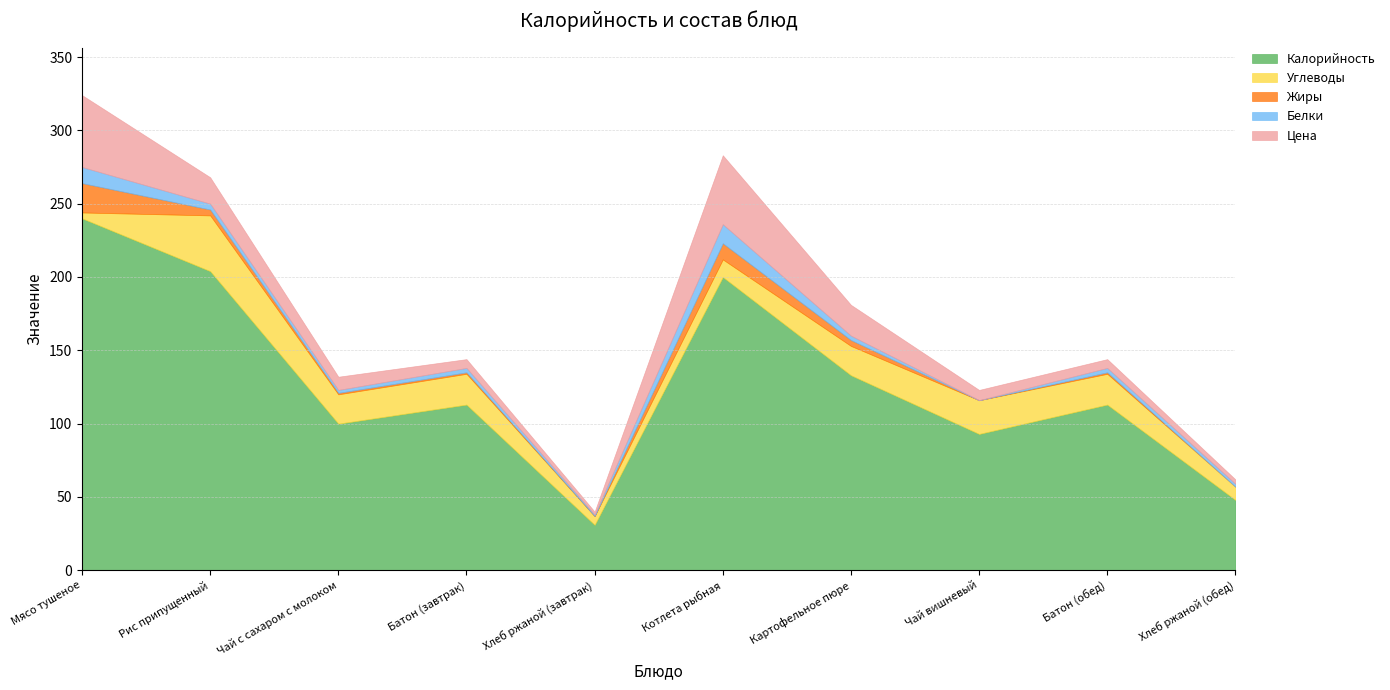

How many data points does each series have?

10